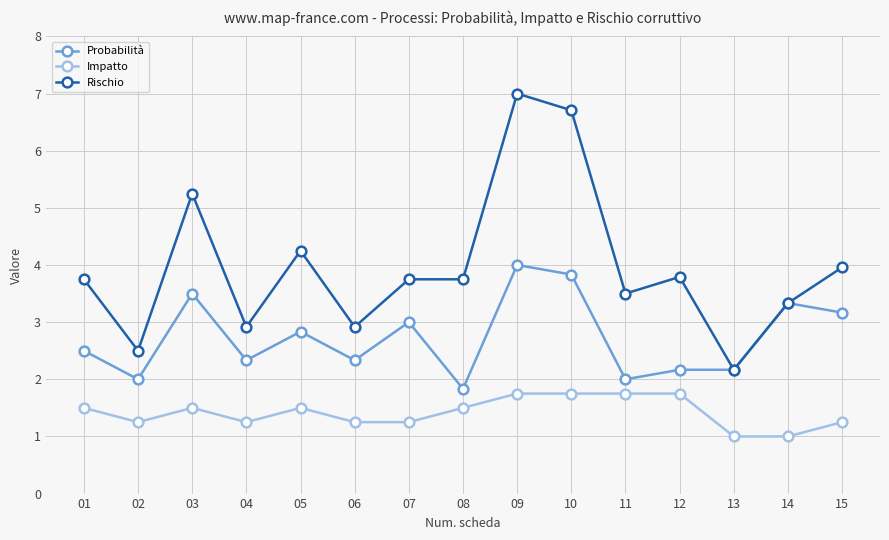

Between 01 and 15, which series saw the biggest shift?

Probabilità